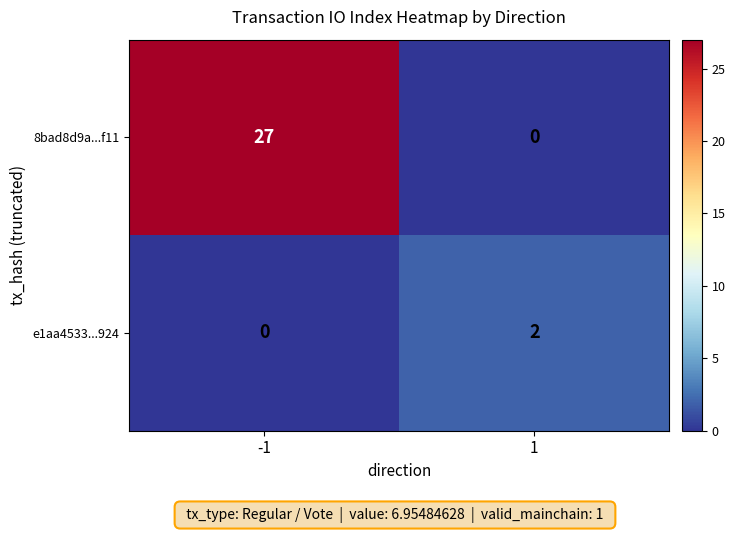

What is the sum of the 8bad8d9a...f11 values at 1 and -1?

27